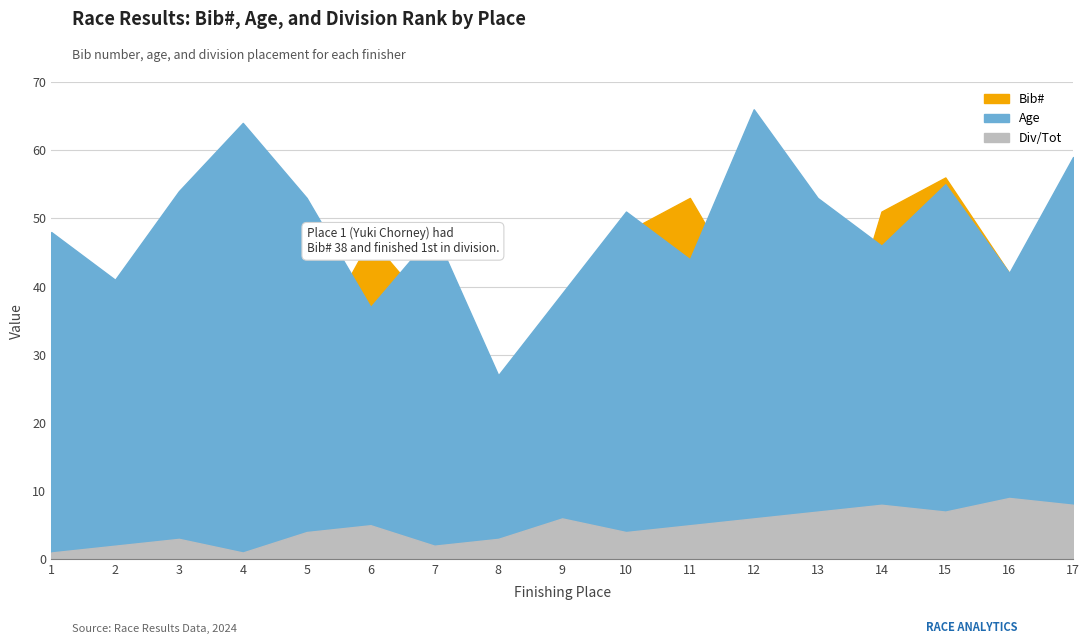

Between 6 and 7, which is larger?

6